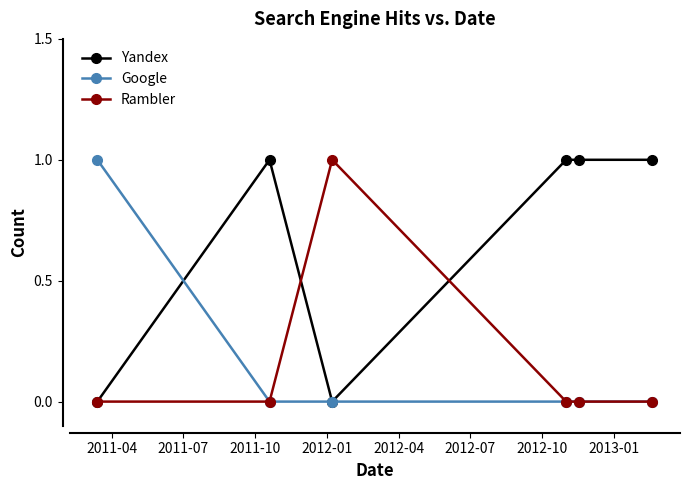

True or false: Rambler has more than 0 interior local peaks.

True